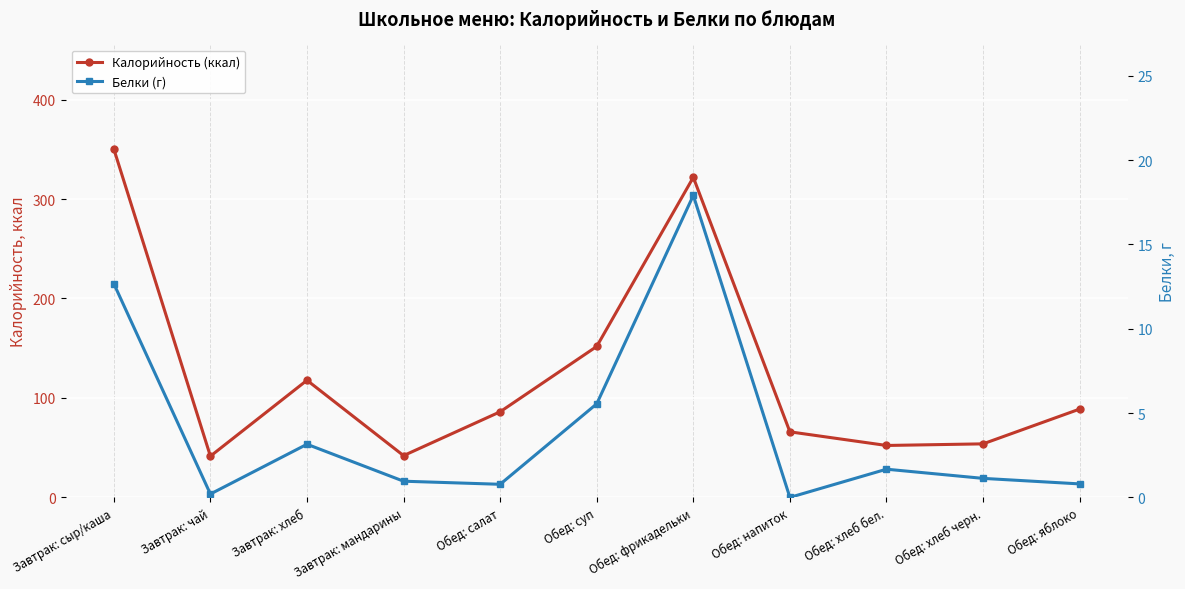

What is the approximate value of Белки (г) at Обед: яблоко?

0.8